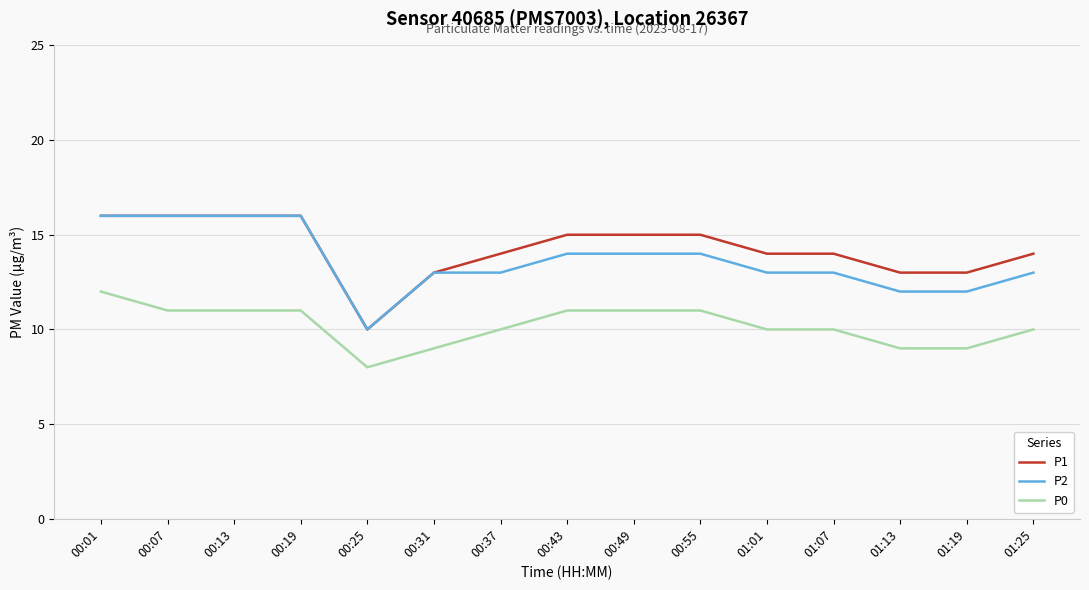

True or false: P0 and P1 cross at least once.

False